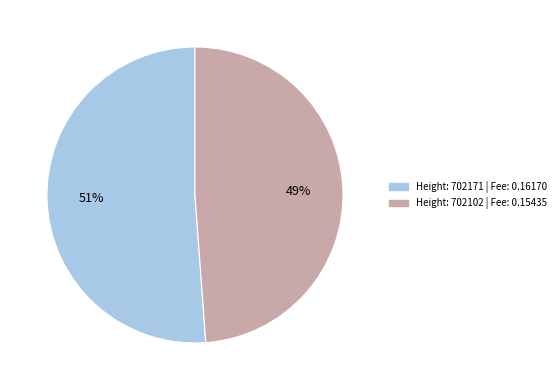

Do Height: 702102 | Fee: 0.15435 and Height: 702171 | Fee: 0.16170 together represent more than half of the pie?

Yes